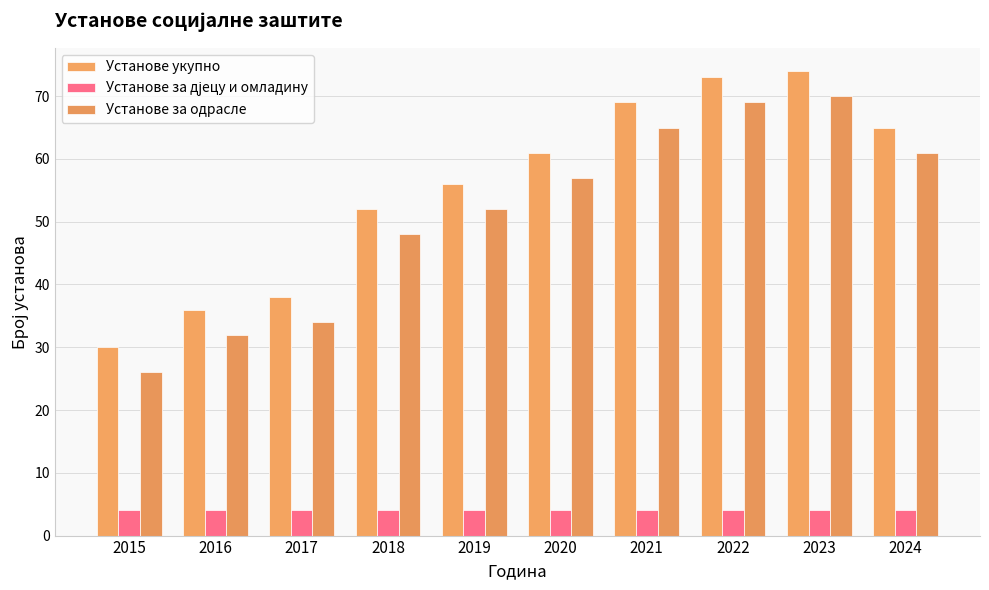

What is the maximum value shown in the chart?

74